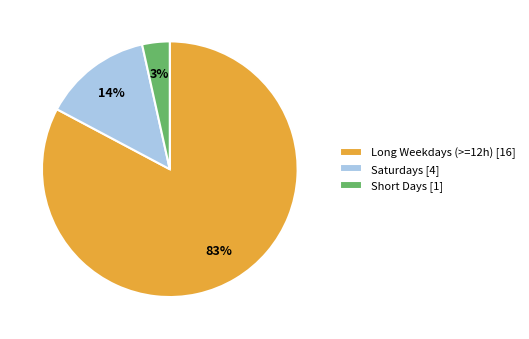

Is there any slice that represents more than half of the pie?

Yes